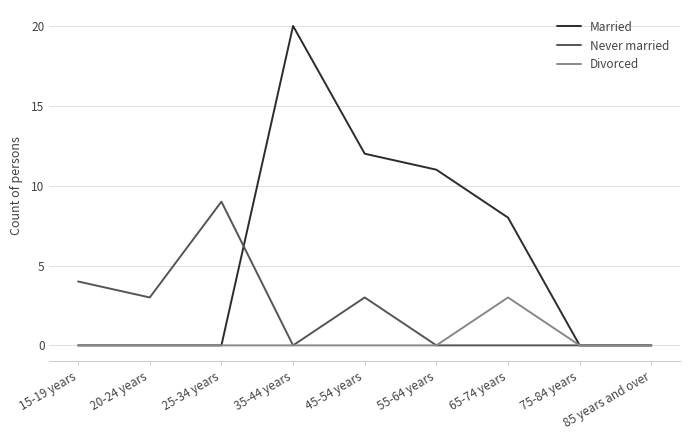

Which series has the largest total across all categories?

Married